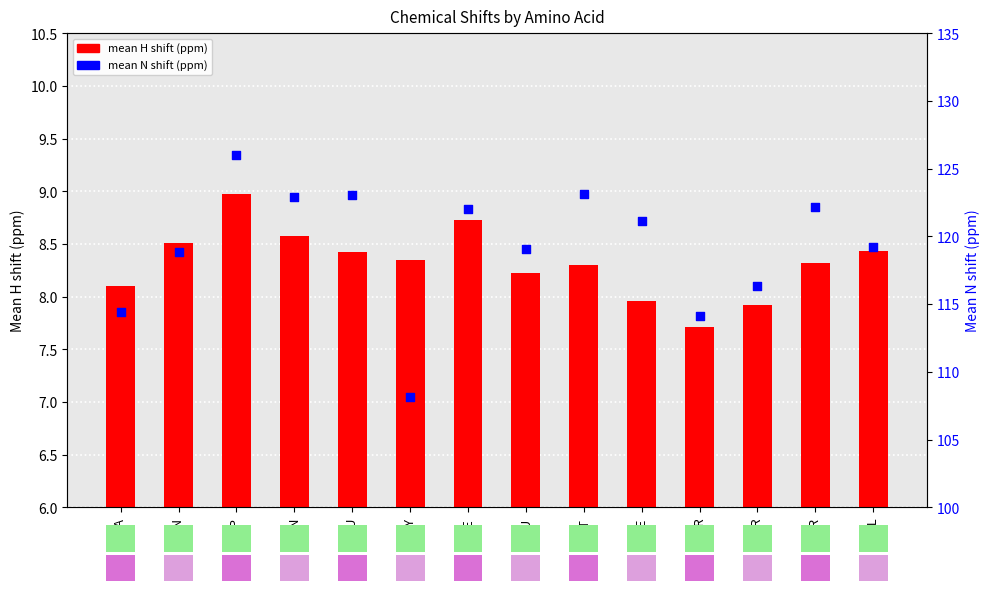

Which series has the largest total across all categories?

mean N shift